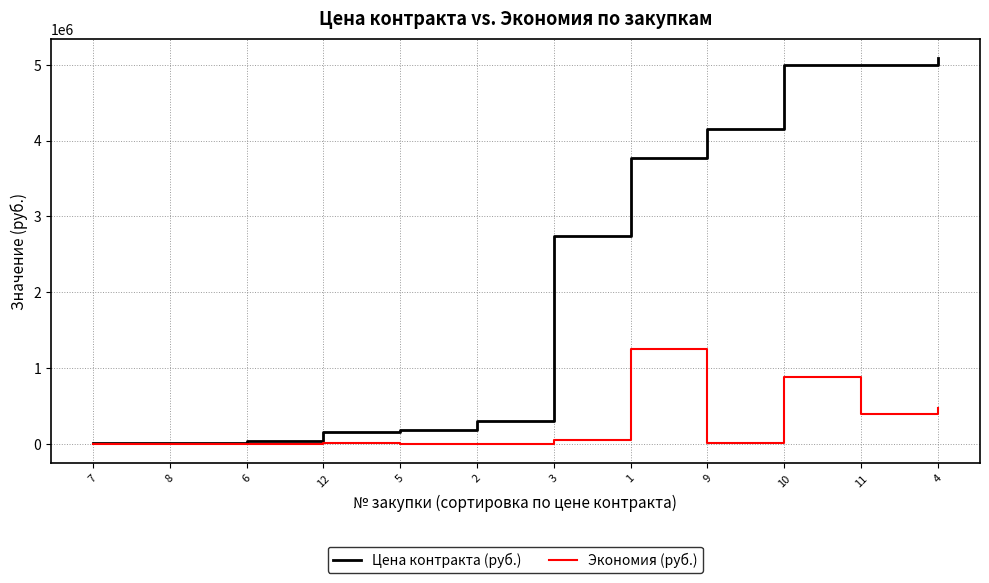

The Экономия (руб.) series shows 597816.4 at 11. True or false?

False